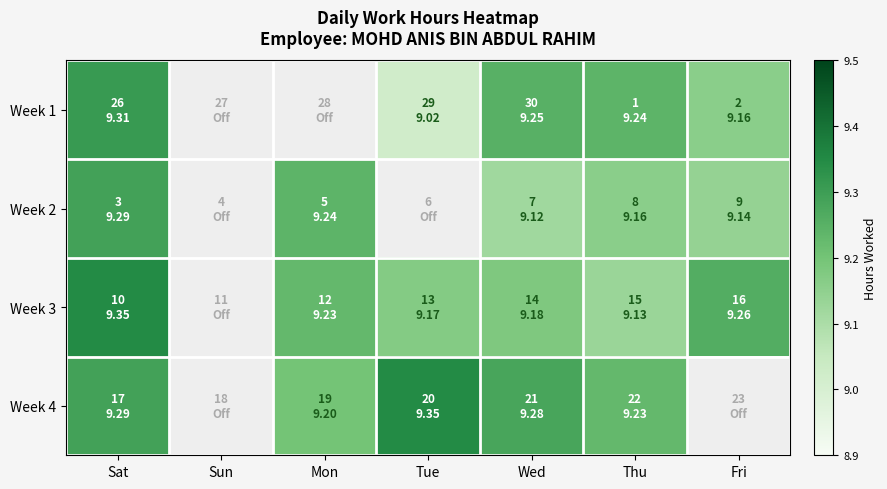

What is the maximum value for Week 1?

9.3